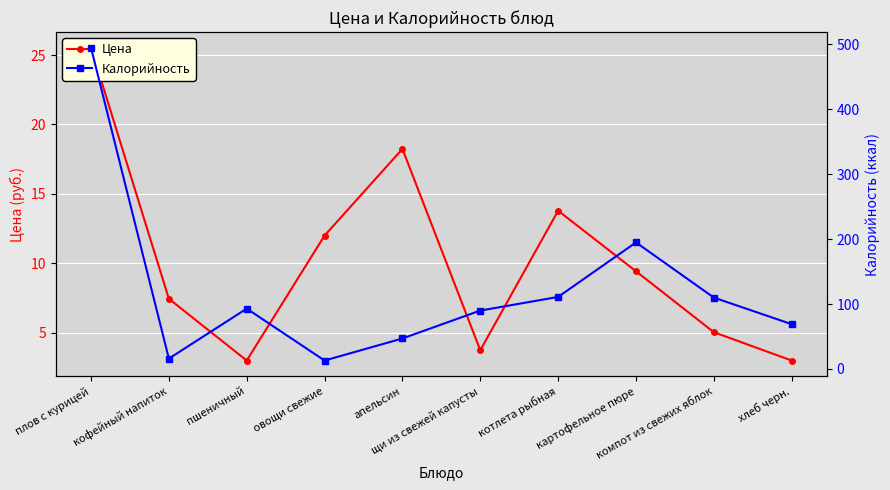

Where does the Цена series first go above 9?

плов с курицей